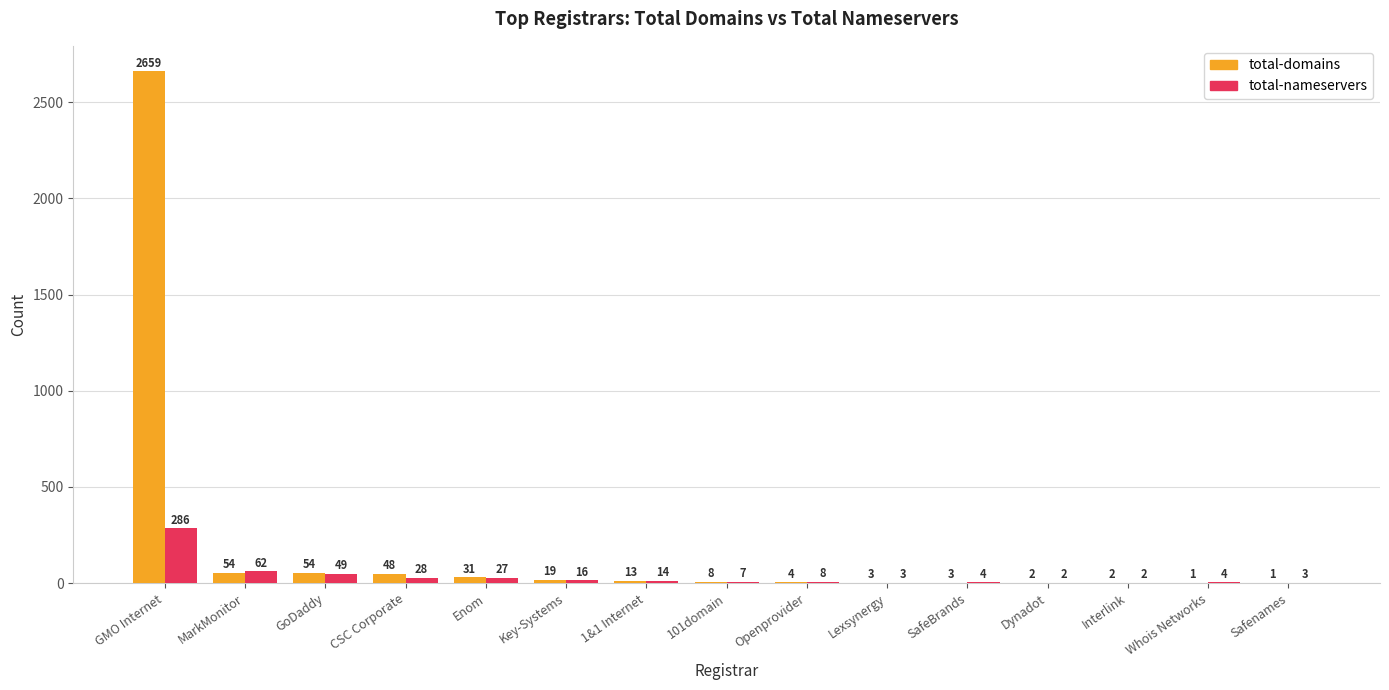

How many groups of bars are there?

15